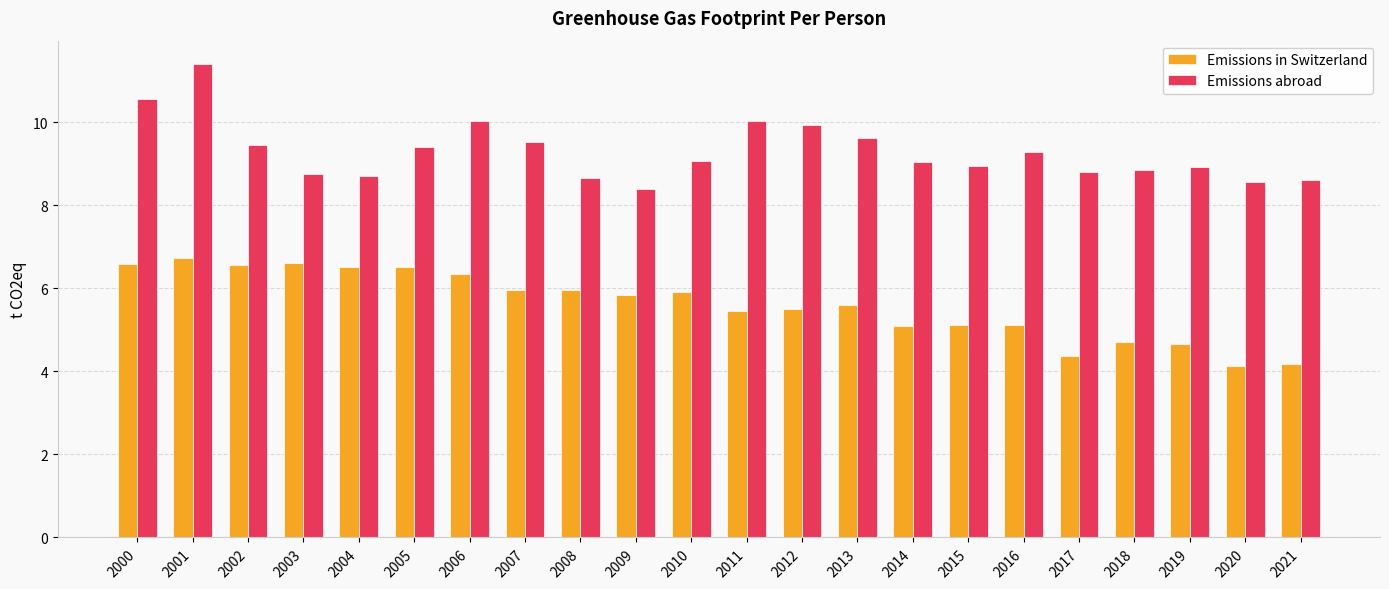

What is the difference between the maximum and minimum values in the Emissions in Switzerland series?

2.6